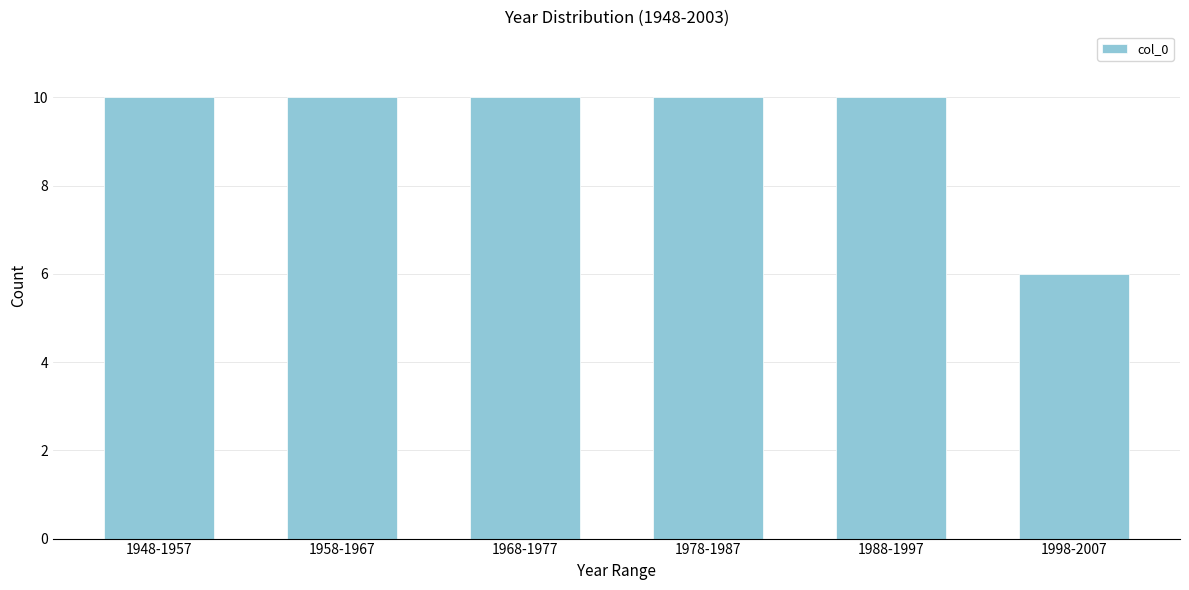

Reading right to left, list all the values displayed in this chart.

6	10	10	10	10	10